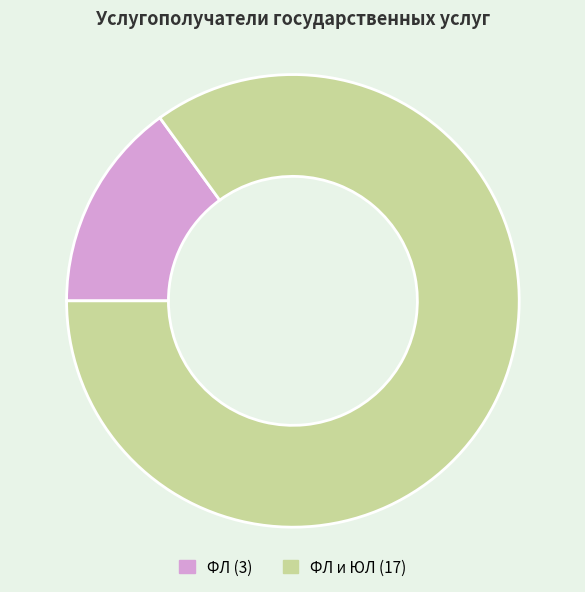

Is there any slice that represents more than half of the pie?

Yes